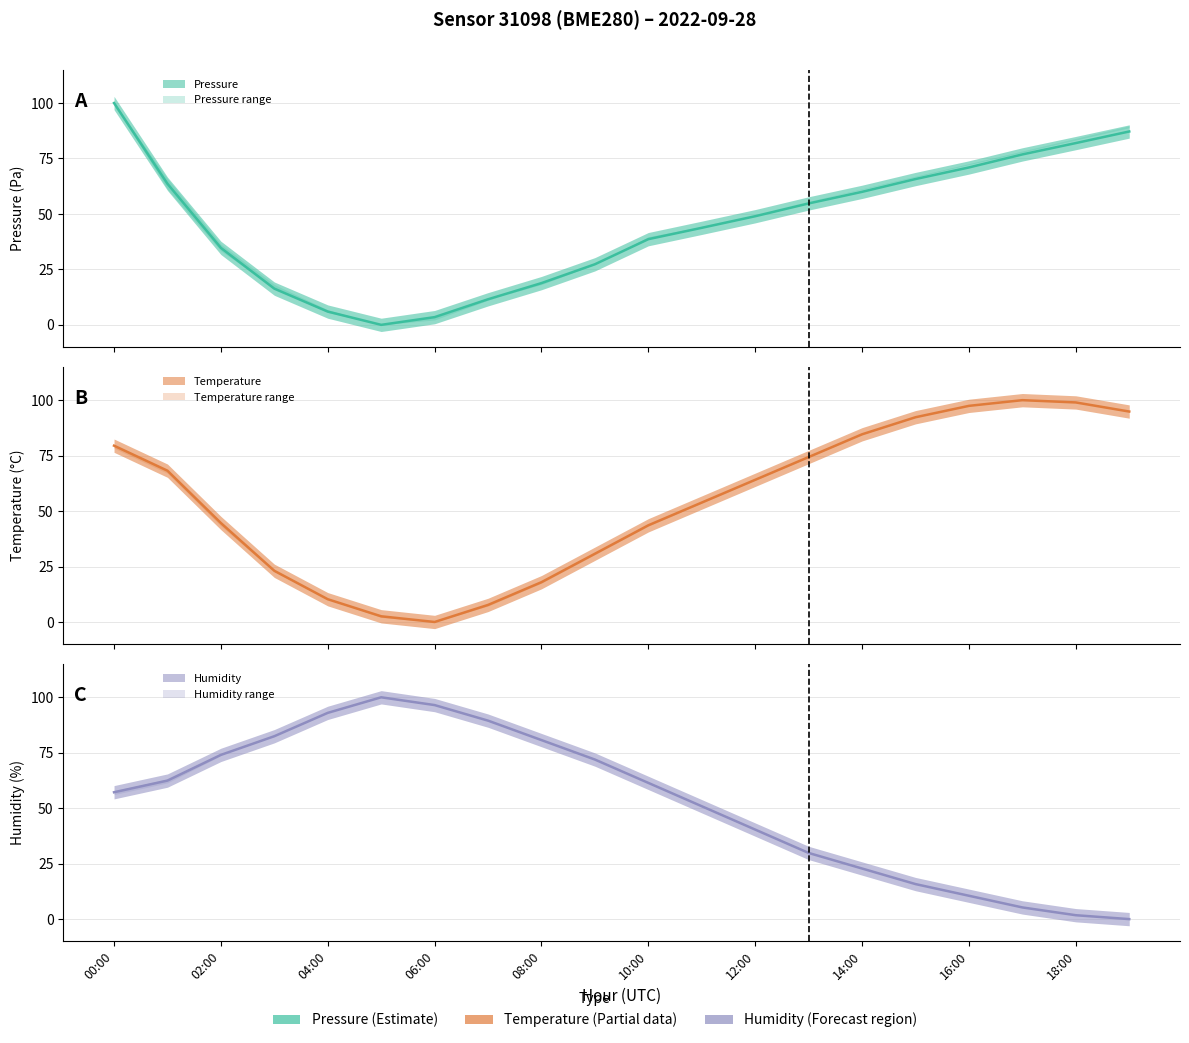

Reading left to right, what are all the values shown in this chart?

pressure: 100.0	63.6	34.7	16.3	6.0	0.0	3.5	11.5	18.8	27.3	38.6	43.8	49.0	54.7	60.0	65.7	71.0	76.8	82.0	87.2
temperature: 79.5	68.2	44.6	23.1	10.3	2.6	0.0	7.7	17.9	30.8	43.6	53.8	64.1	74.4	84.6	92.3	97.4	100.0	99.0	94.9
humidity: 57.2	62.5	74.0	82.5	93.0	100.0	96.5	89.5	80.7	71.9	61.4	50.9	40.4	29.8	22.8	15.8	10.5	5.3	1.8	0.0